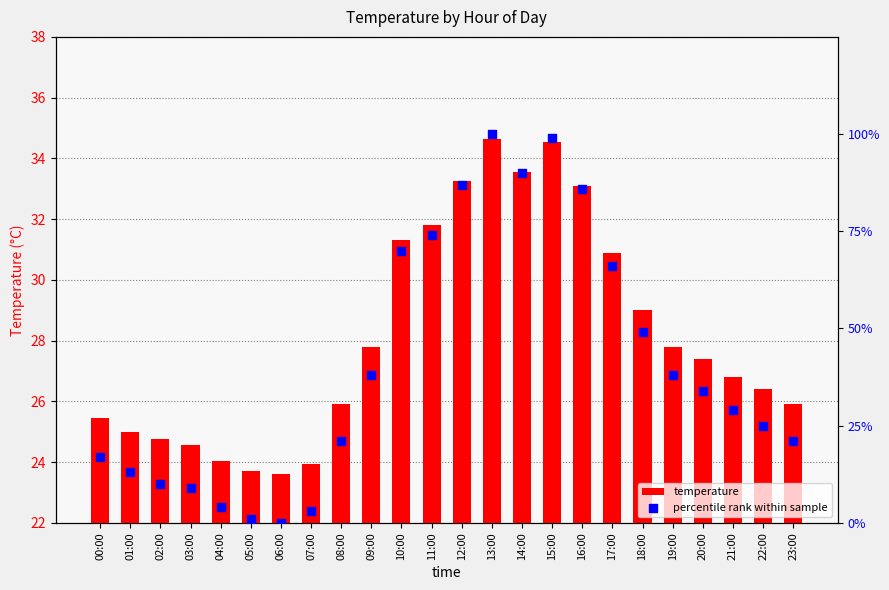

Which series has the widest spread of Y values?

percentile rank within sample